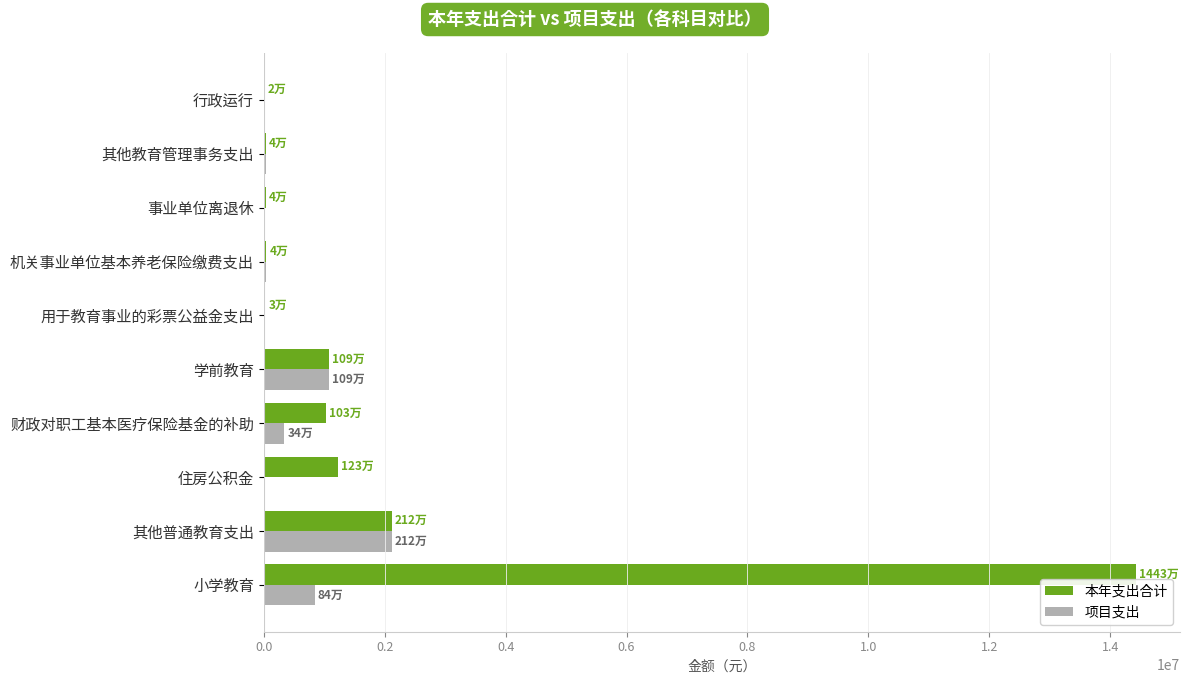

The value of 本年支出合计 at 其他普通教育支出 is 3613920.1. True or false?

False